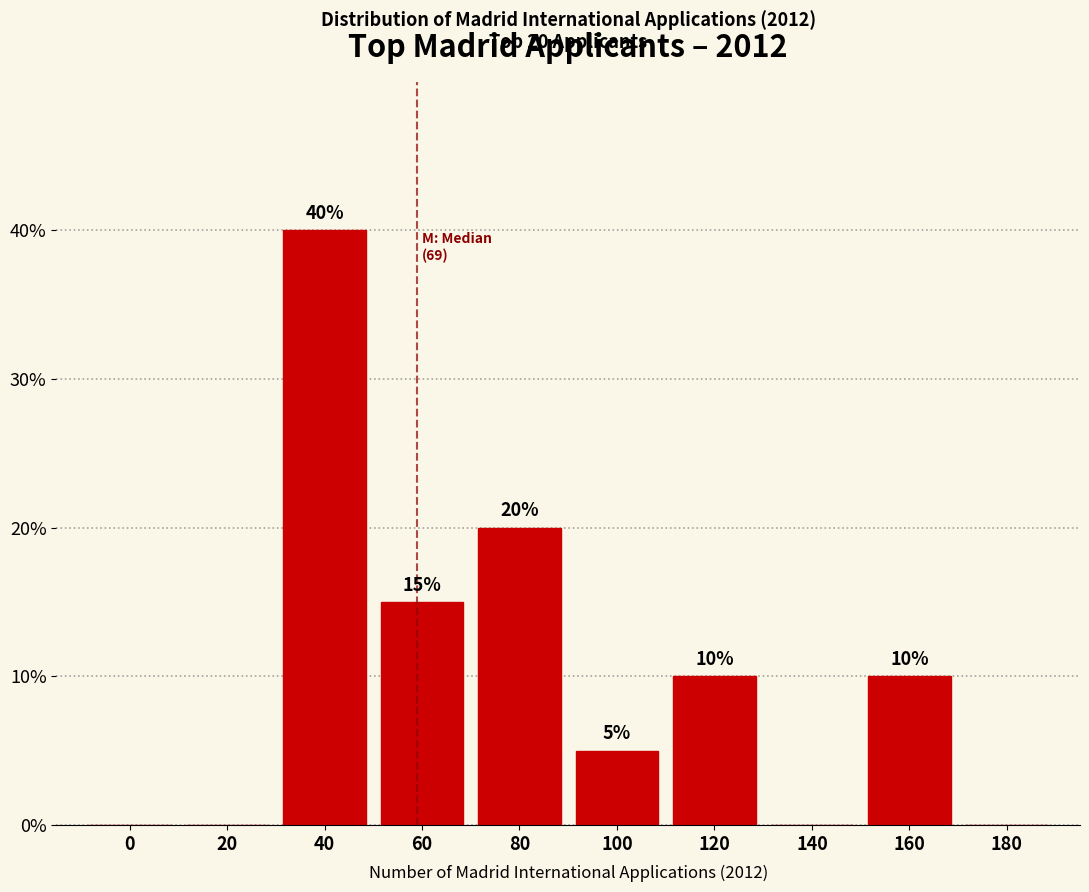

Reading left to right, what are all the values shown in this chart?

0=0	20=0	40=40	60=15	80=20	100=5	120=10	140=0	160=10	180=0